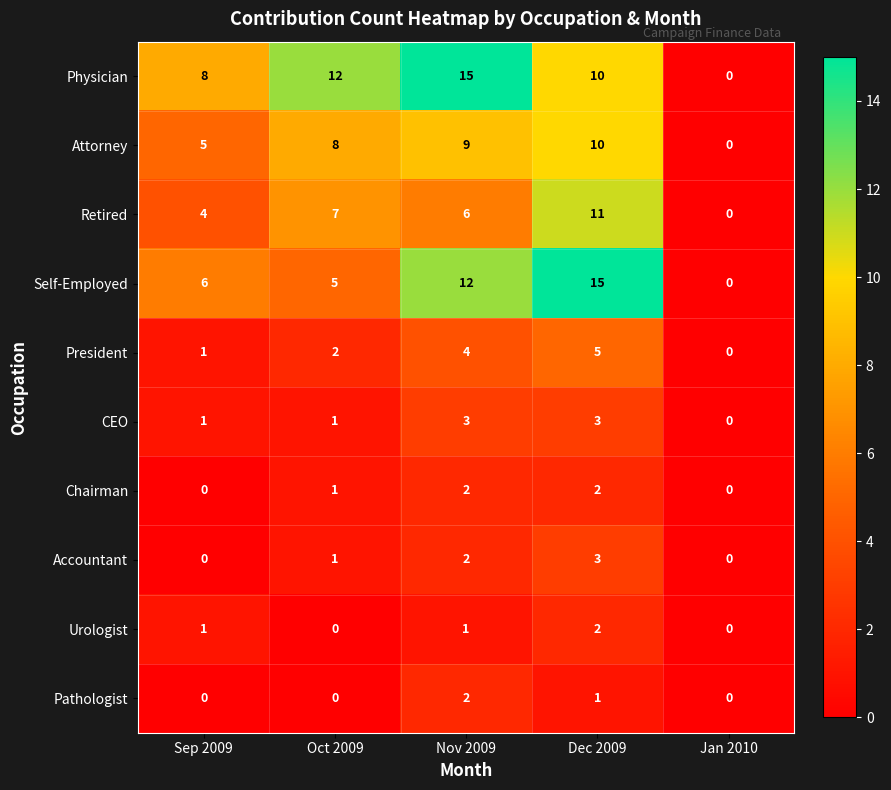

Where is President nearest to the value 2?

Oct 2009